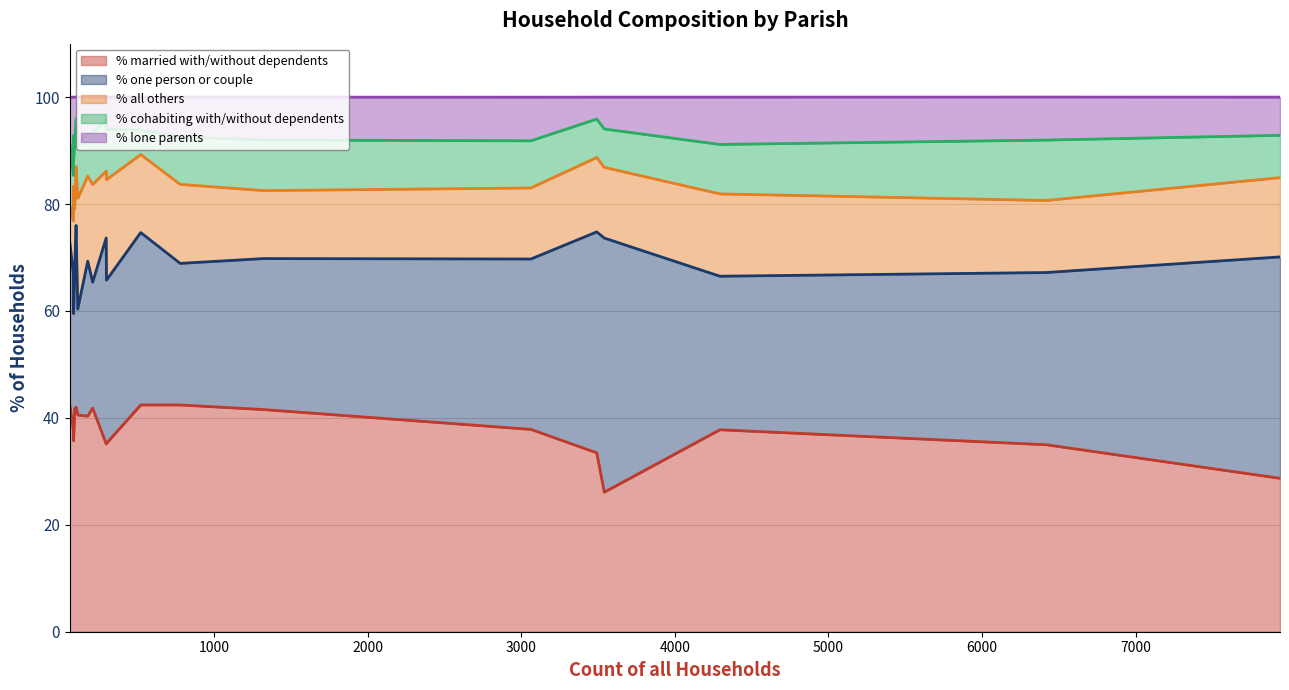

Is the value of % one person or couple at West Moors greater than the value of % lone parents at Ferndown Town?

Yes